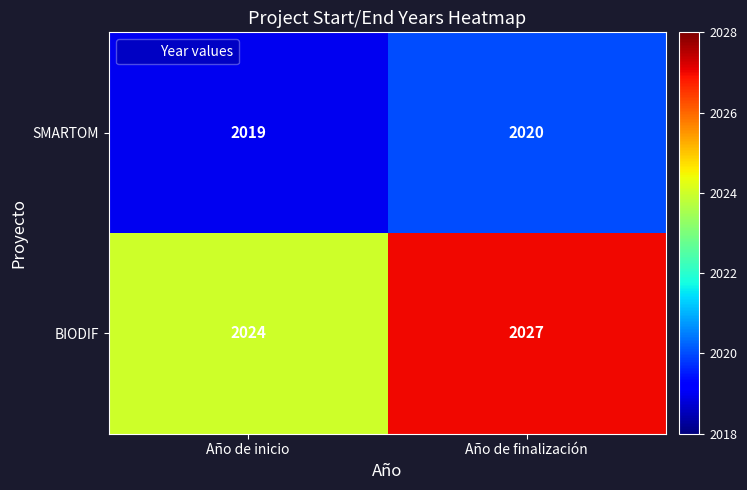

Which series has the largest total across all categories?

BIODIF